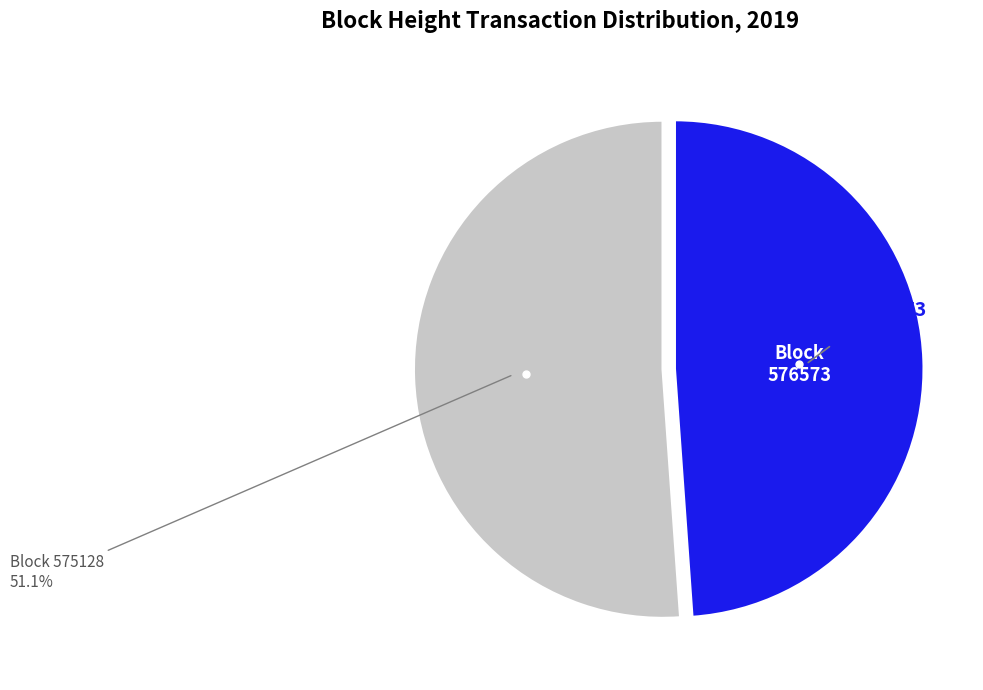

Is there any slice that represents more than half of the pie?

Yes